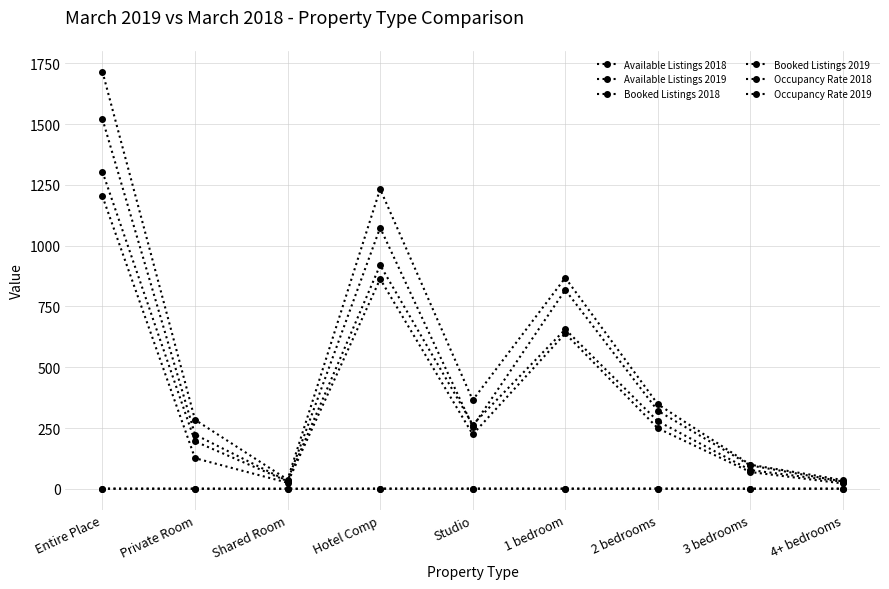

What is the value of the Available Listings 2019 point at the 8th from the left?

99.0